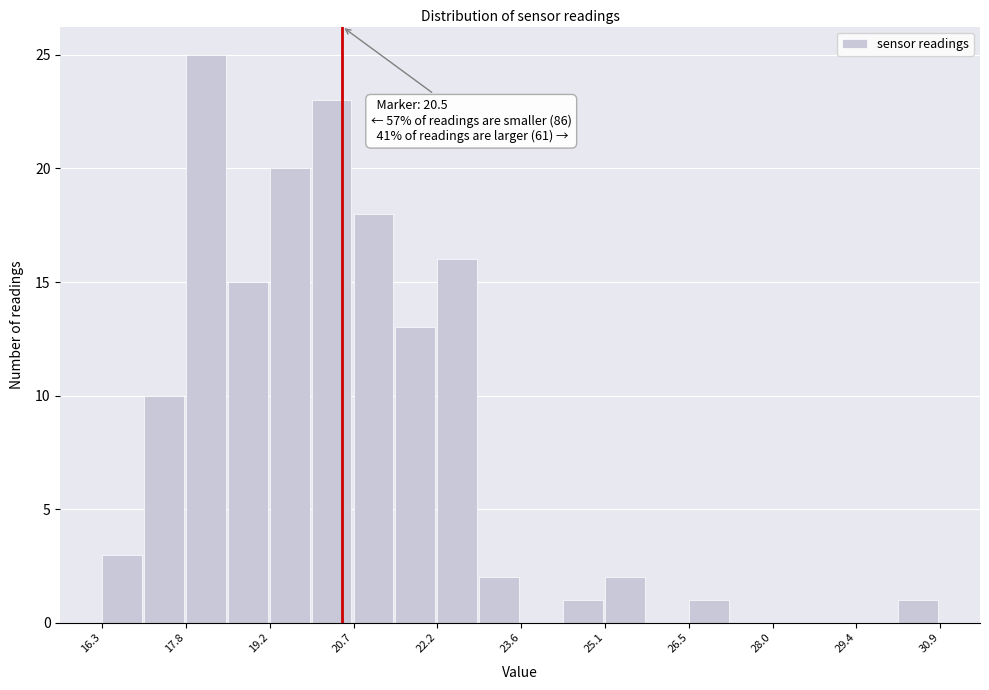

Around what value on the x-axis is the tallest bar? Give the approximate position of its centre, as read against the axis.

18.2